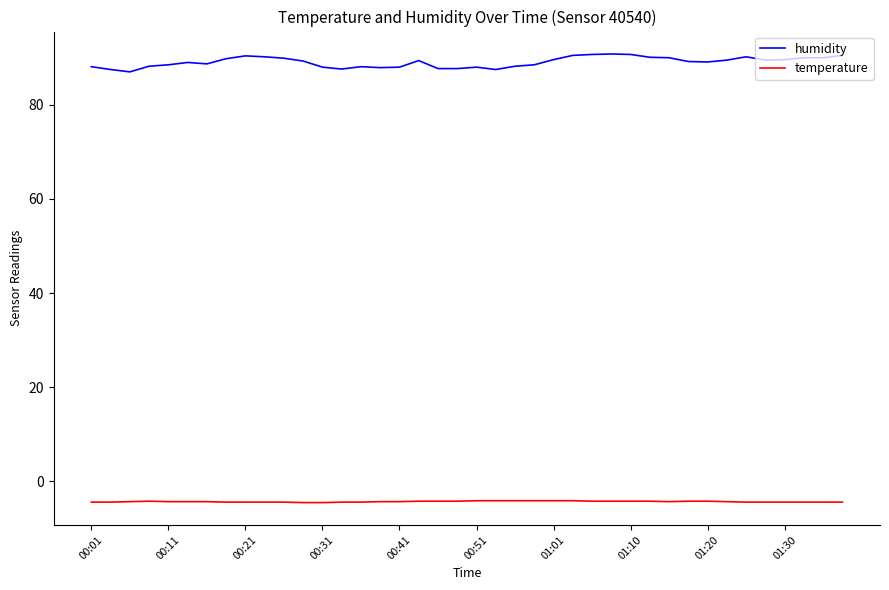

Which series has the largest total across all categories?

humidity